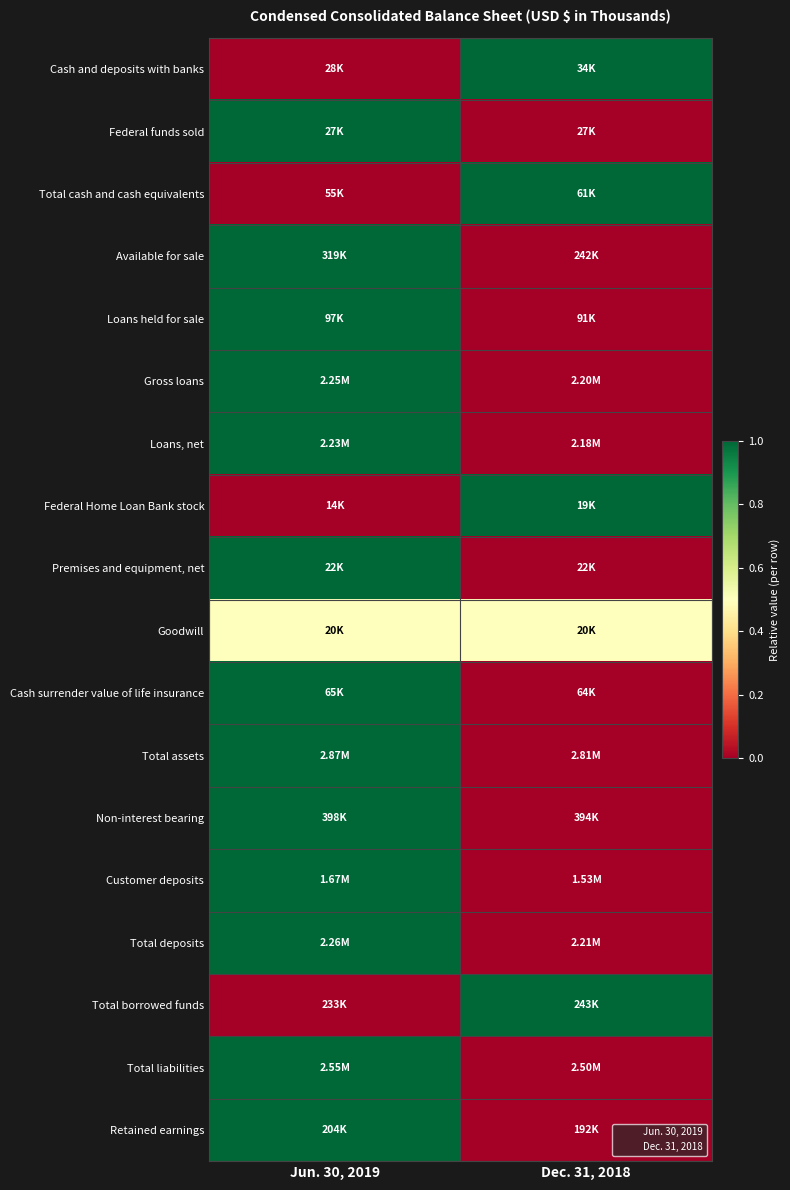

Between Dec. 31, 2018 and Jun. 30, 2019, which is larger?

Dec. 31, 2018